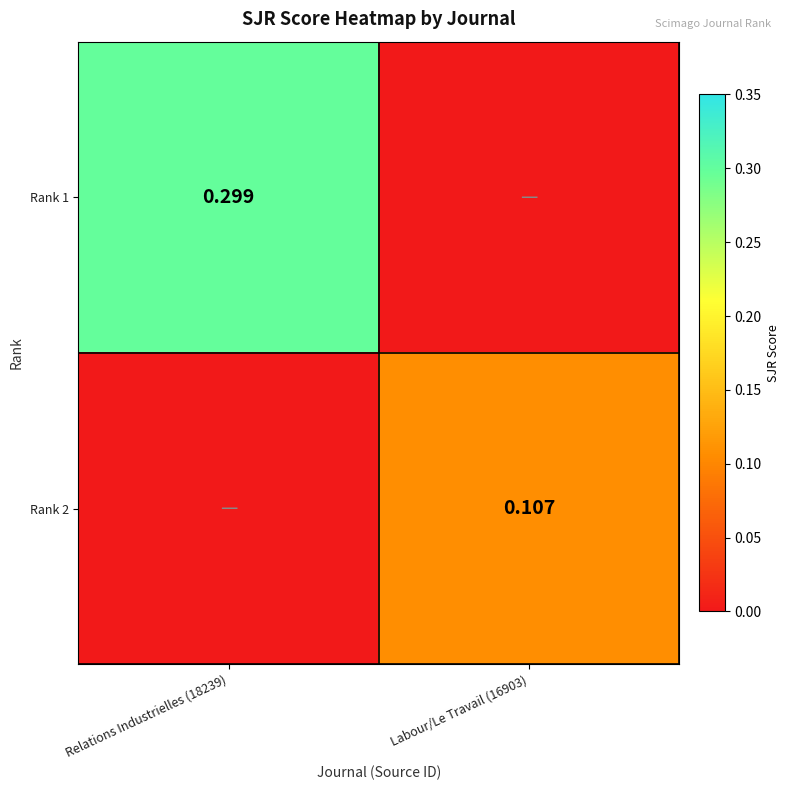

Rank the series at Labour/Le Travail (16903) from lowest to highest value.

Rank 1, Rank 2